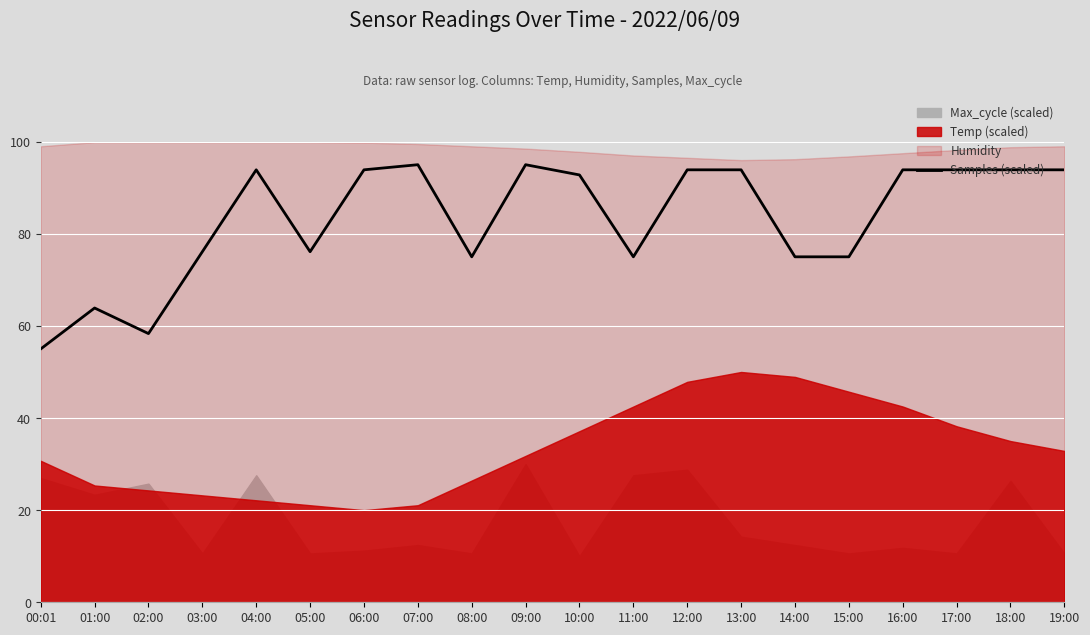

At which category does the chart reach its peak across all series?

07:00